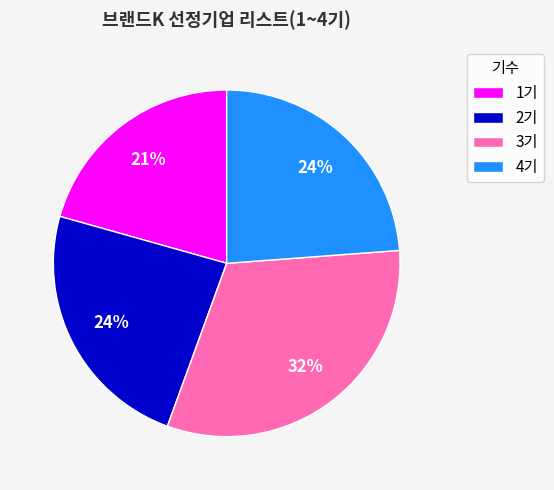

What is the largest slice in the pie chart?

3기